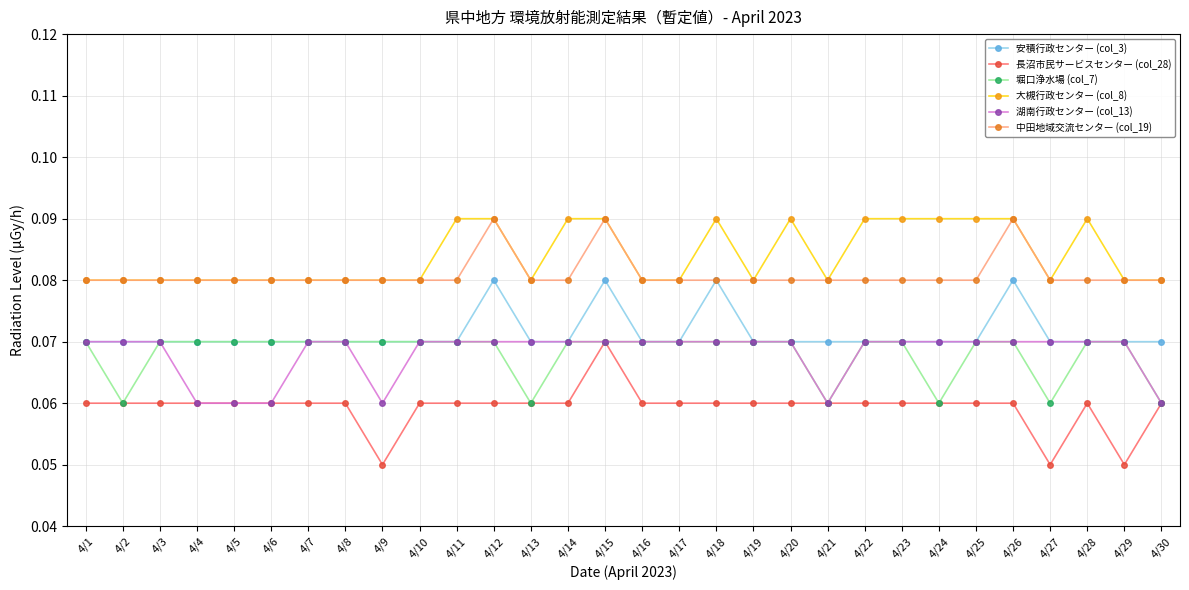

The 湖南行政センター (col_13) series shows 0.0 at 4/30. True or false?

False